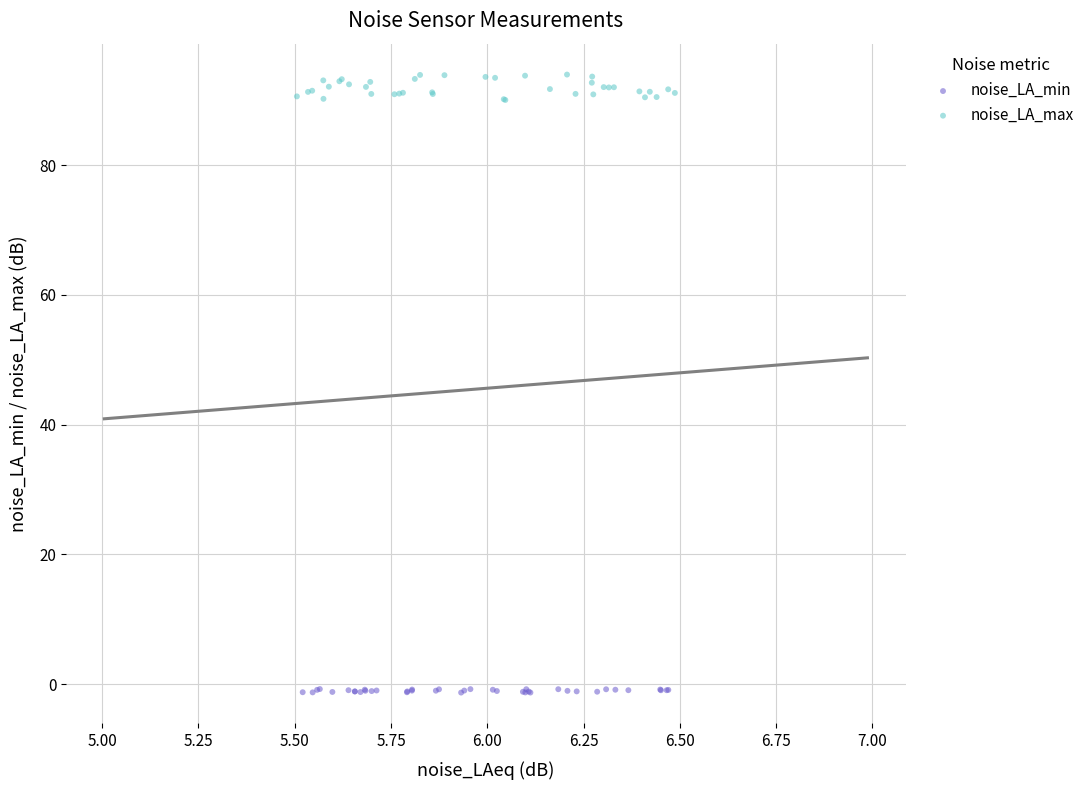

Which series has the widest spread of Y values?

noise_LA_max